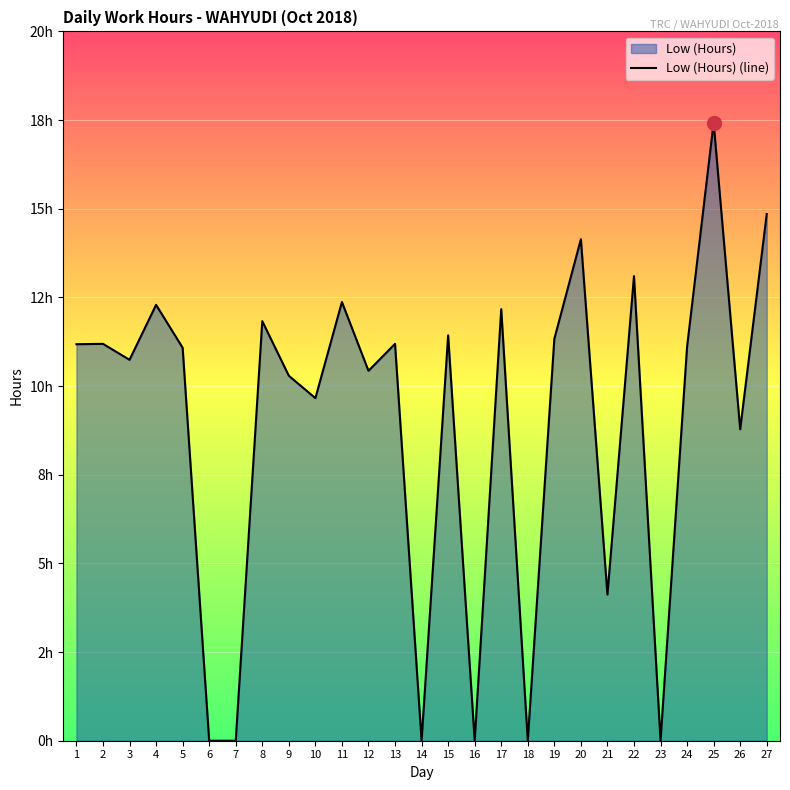

Where is the data nearest to the value 8?

26